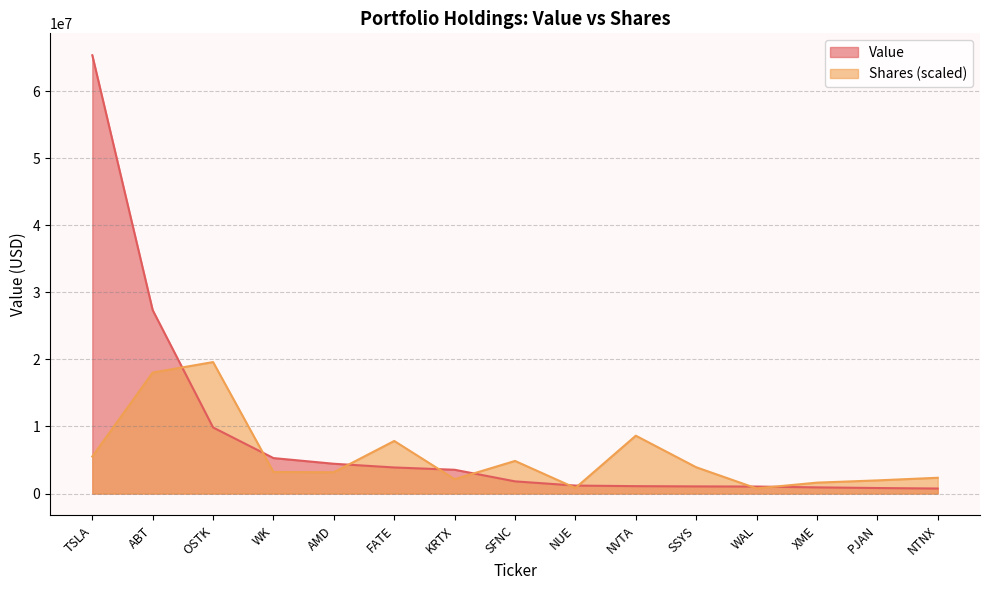

Which series has the largest total across all categories?

Value